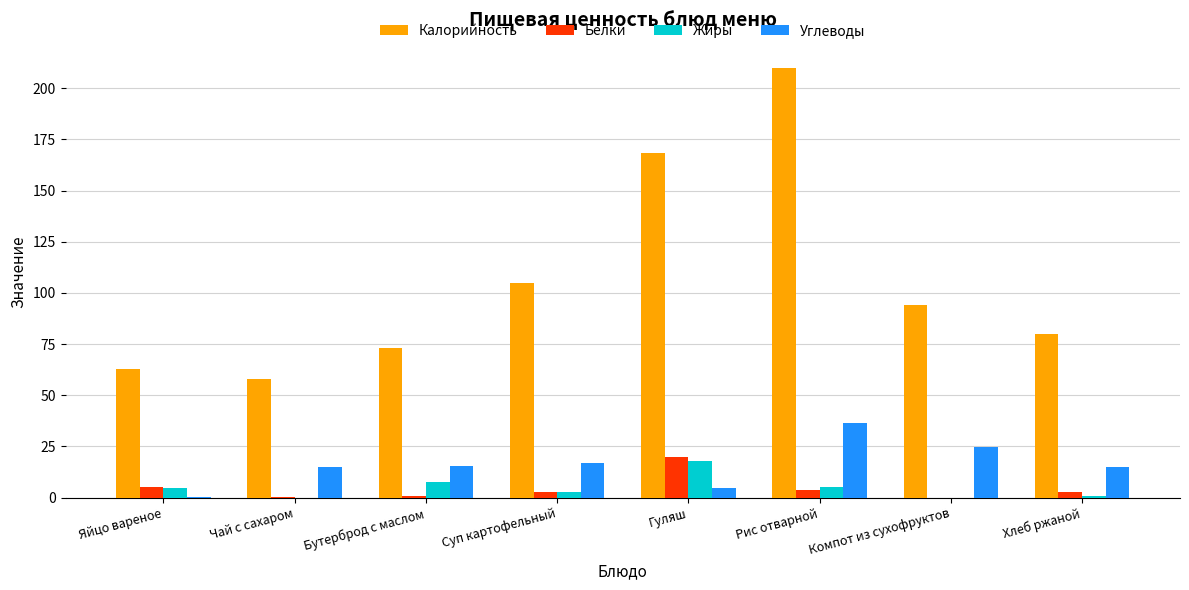

The value of Жиры at Яйцо вареное is 4.6. True or false?

True